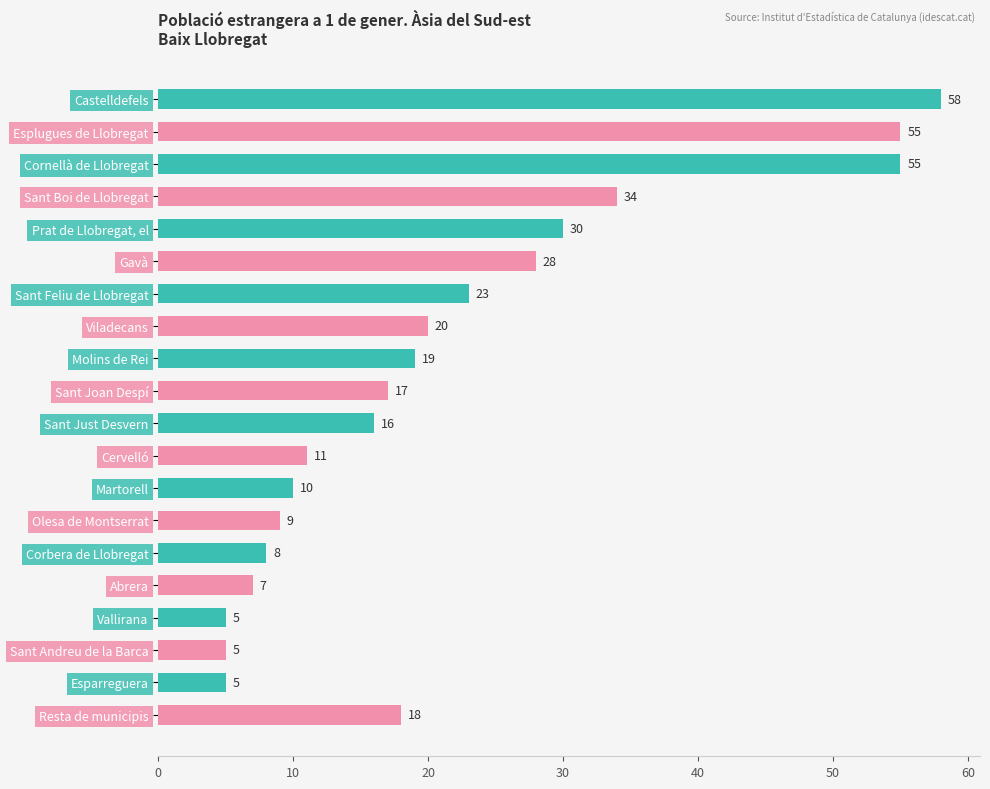

Reading top to bottom, extract all data points from this chart.

58	55	55	34	30	28	23	20	19	17	16	11	10	9	8	7	5	5	5	18